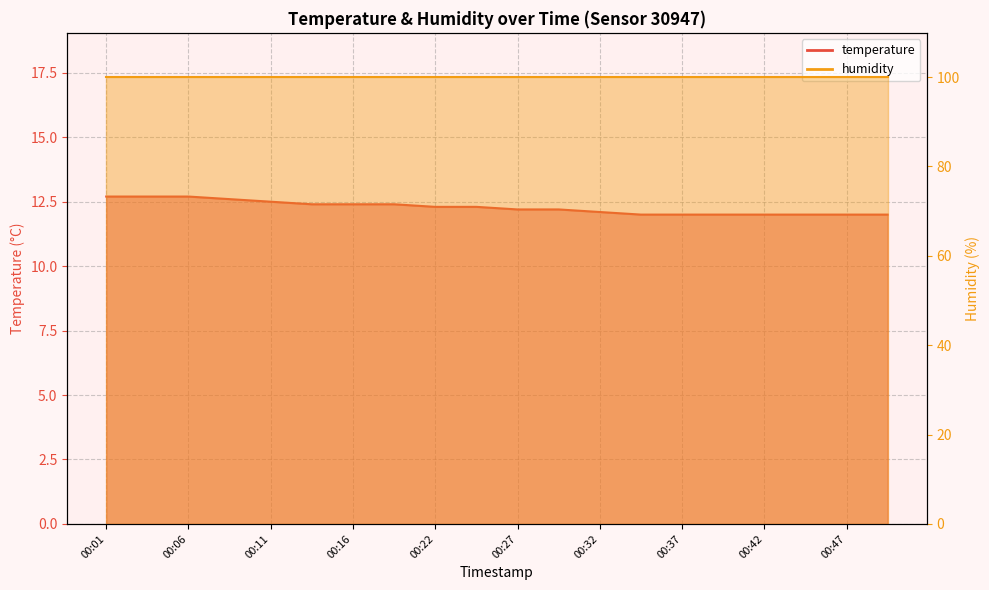

Rank the categories by value from lowest to highest.

00:34, 00:37, 00:39, 00:42, 00:44, 00:47, 00:49, 00:32, 00:27, 00:29, 00:22, 00:24, 00:14, 00:16, 00:19, 00:11, 00:09, 00:01, 00:04, 00:06